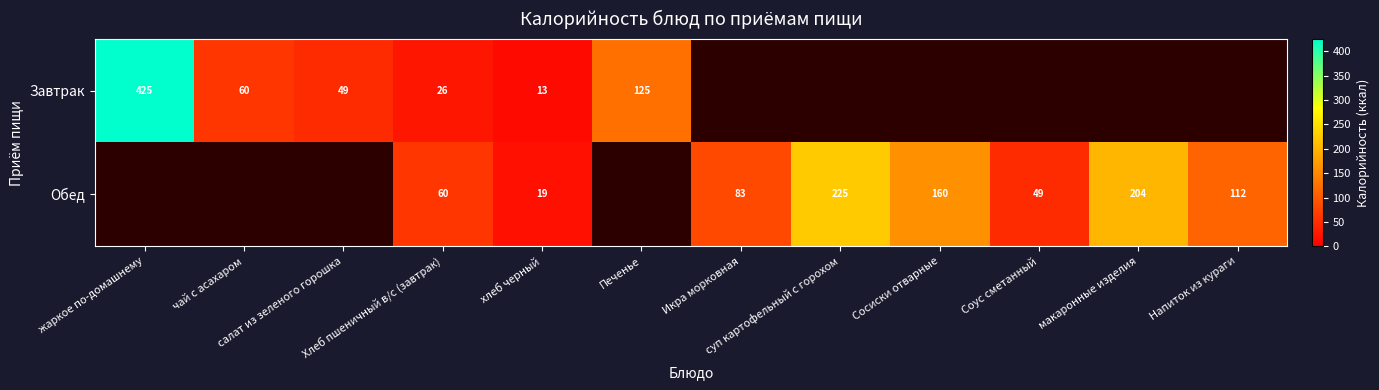

At хлеб черный, list the series in order from smallest to largest.

Завтрак, Обед